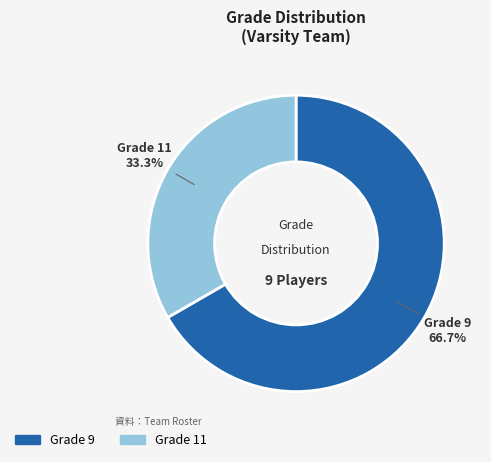

Does any single category account for the majority?

Yes